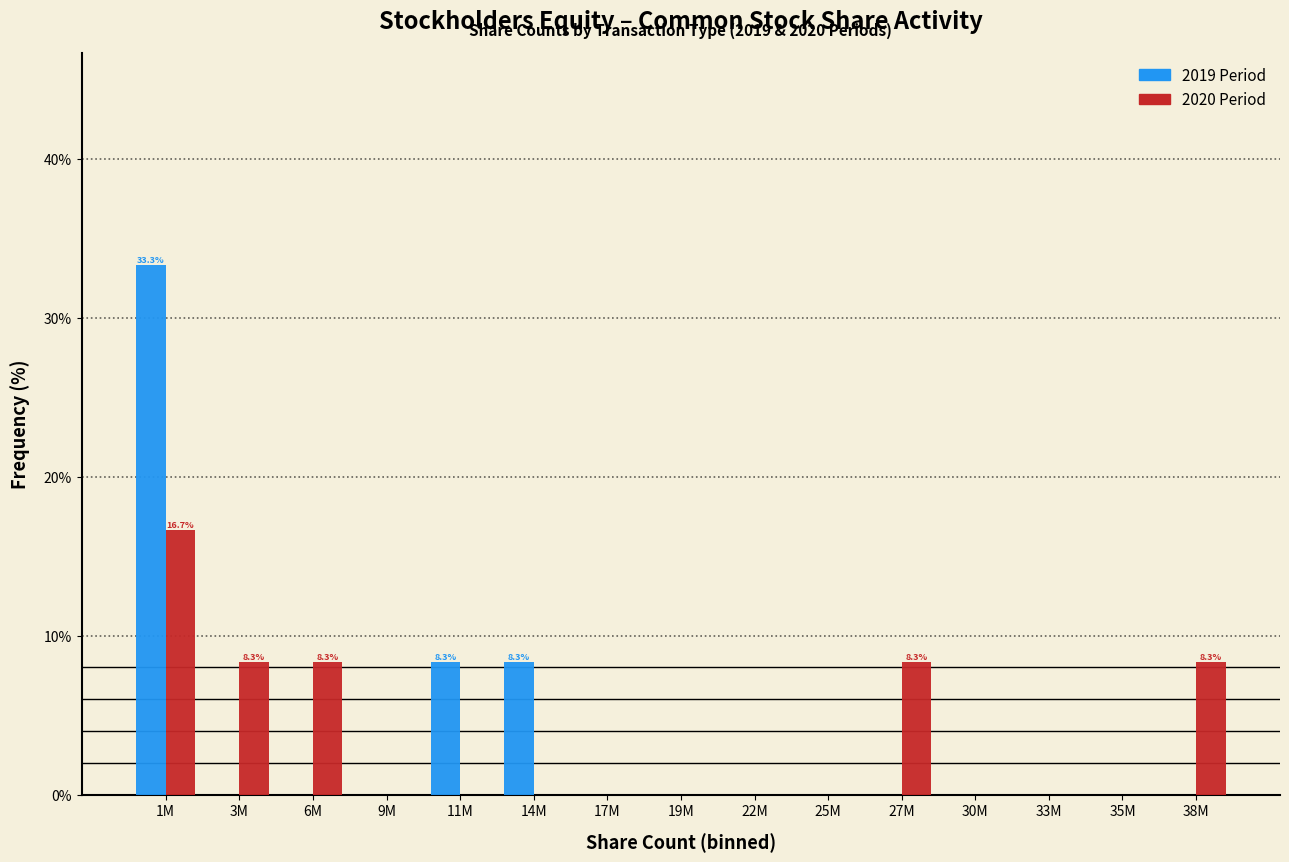

Reading left to right, list all the values displayed in this chart.

2019 Period: 1M=33.3	3M=0.0	6M=0.0	9M=0.0	11M=8.3	14M=8.3	17M=0.0	19M=0.0	22M=0.0	25M=0.0	27M=0.0	30M=0.0	33M=0.0	35M=0.0	38M=0.0
2020 Period: 1M=16.7	3M=8.3	6M=8.3	9M=0.0	11M=0.0	14M=0.0	17M=0.0	19M=0.0	22M=0.0	25M=0.0	27M=8.3	30M=0.0	33M=0.0	35M=0.0	38M=8.3